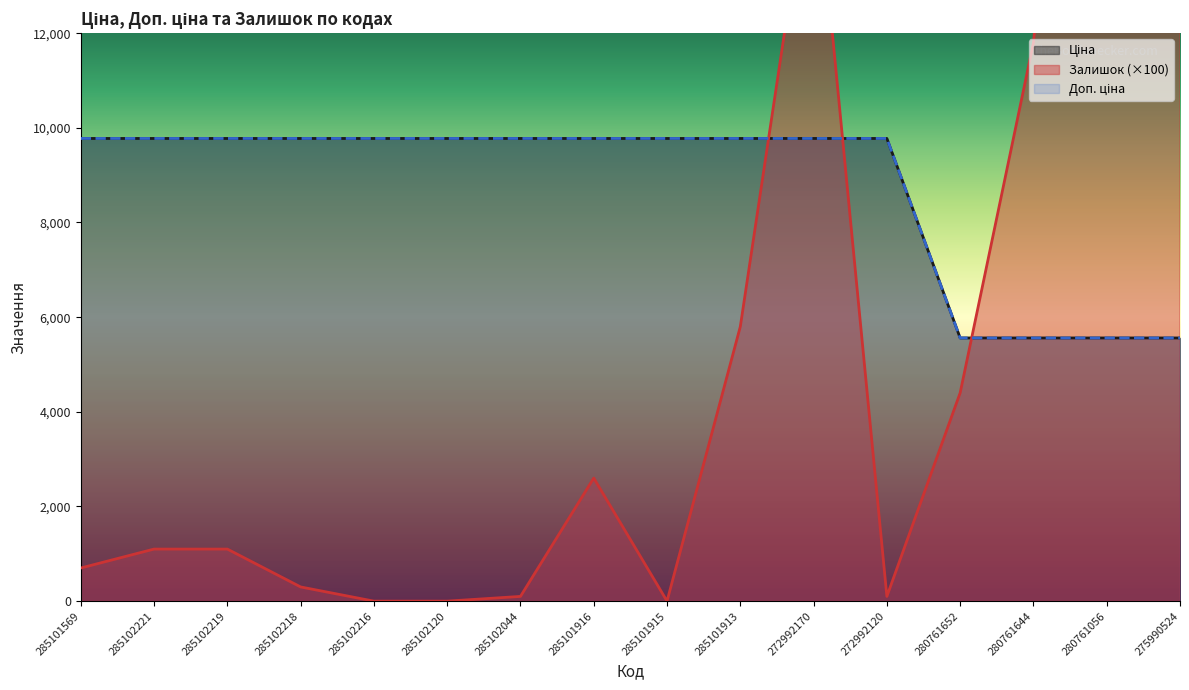

Rank the series by their maximum value, from lowest to highest.

Ціна, Доп. ціна, Залишок